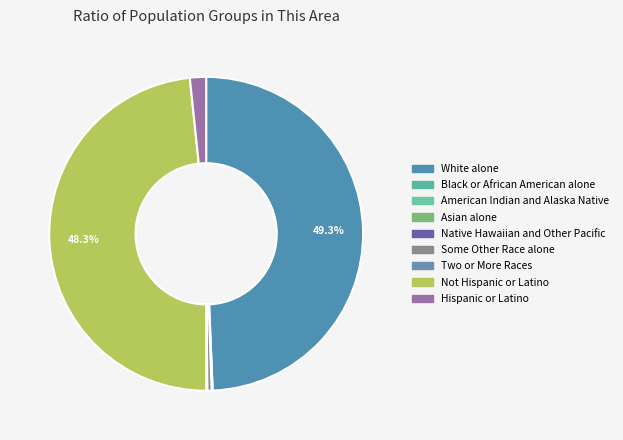

Does White alone represent more than half of the total?

No